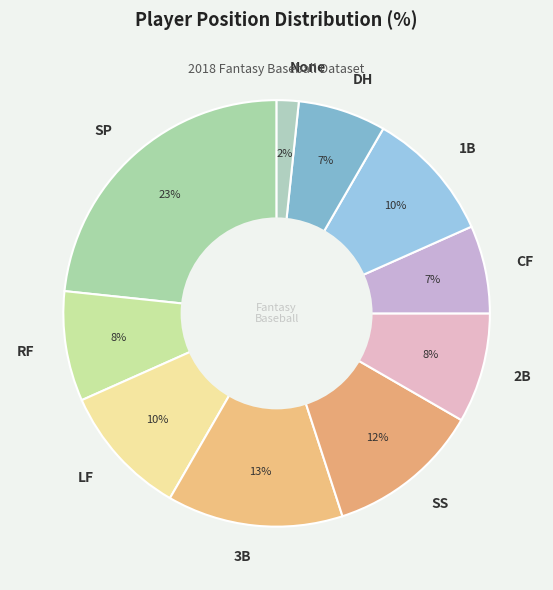

Which slice is the smallest?

None